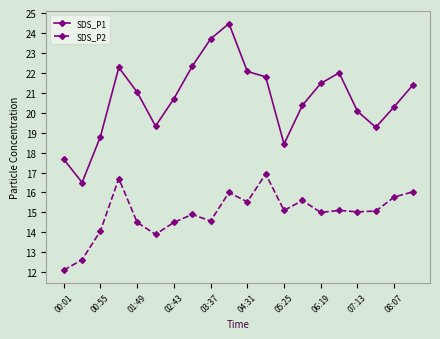

What is the lowest value of the SDS_P1 series?

16.5